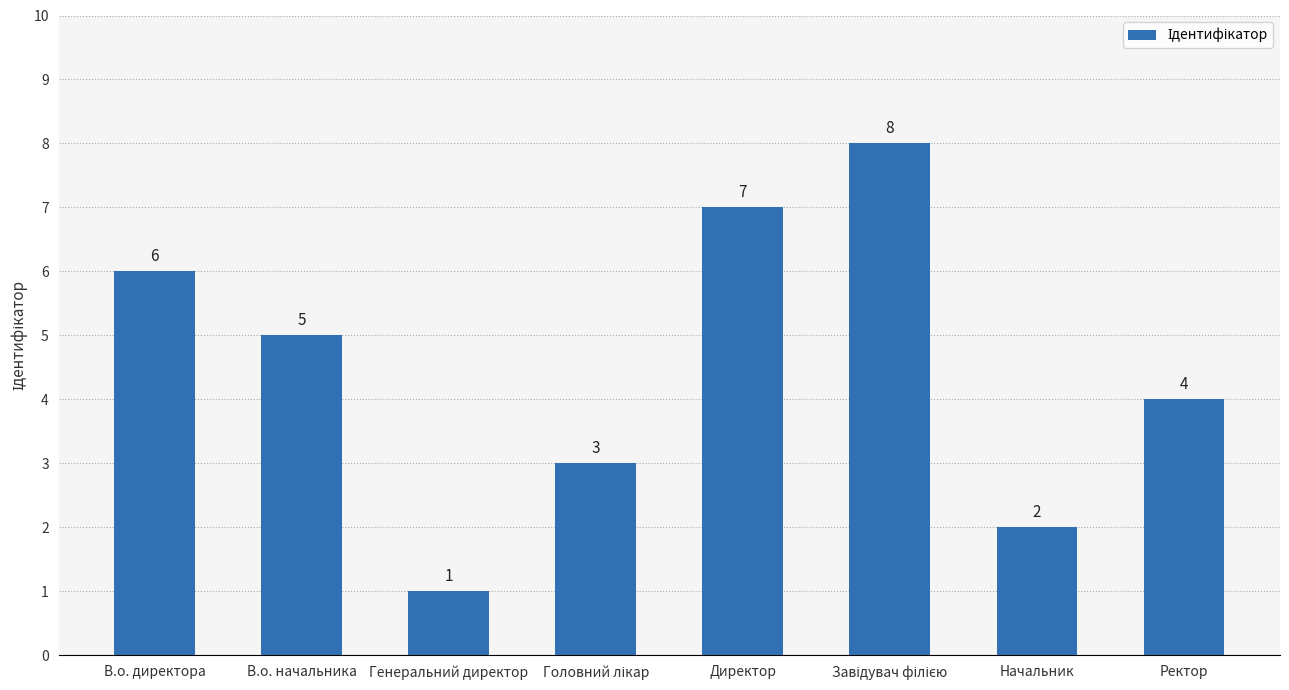

What is the label of the 5th bar from the left?

Директор